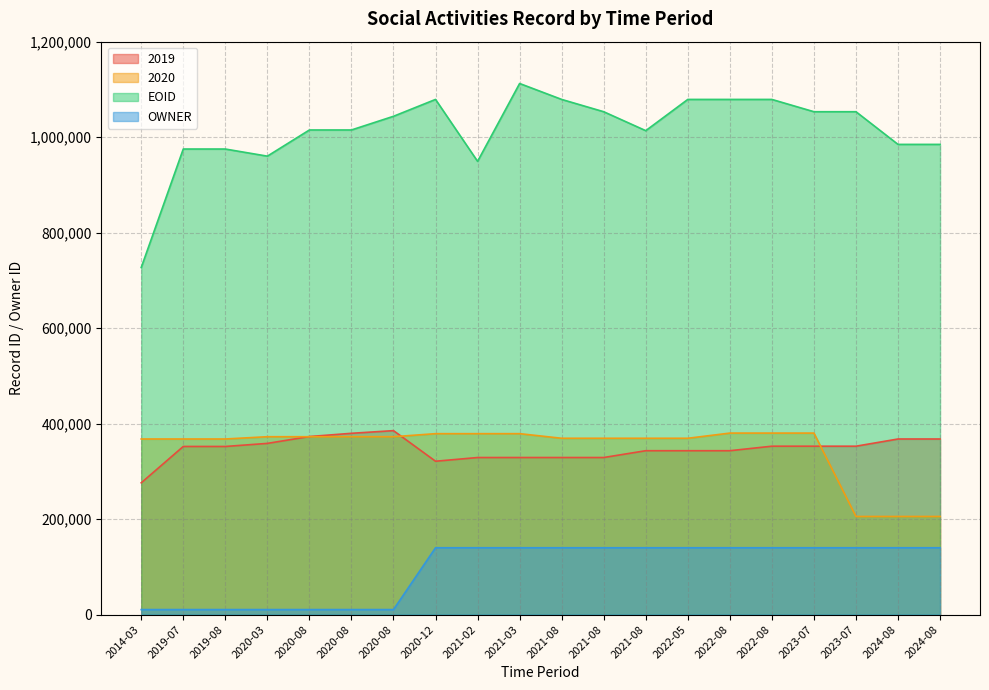

Is the value of 2019 at 2020-08 greater than the value of EOID at 2014-03?

No